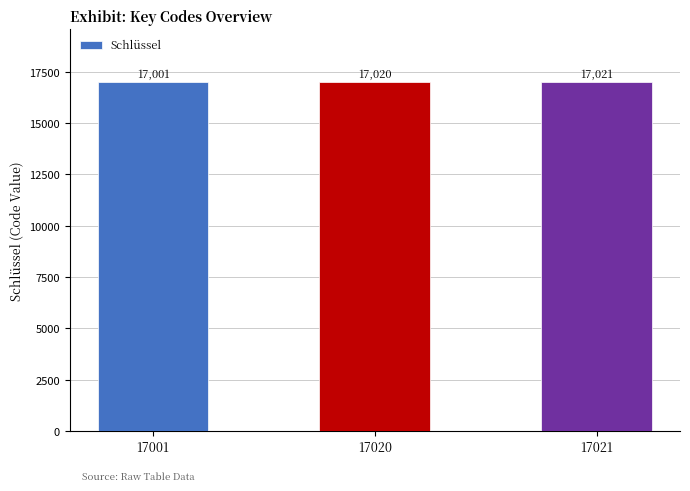

The value at 17021 is 17021. True or false?

True